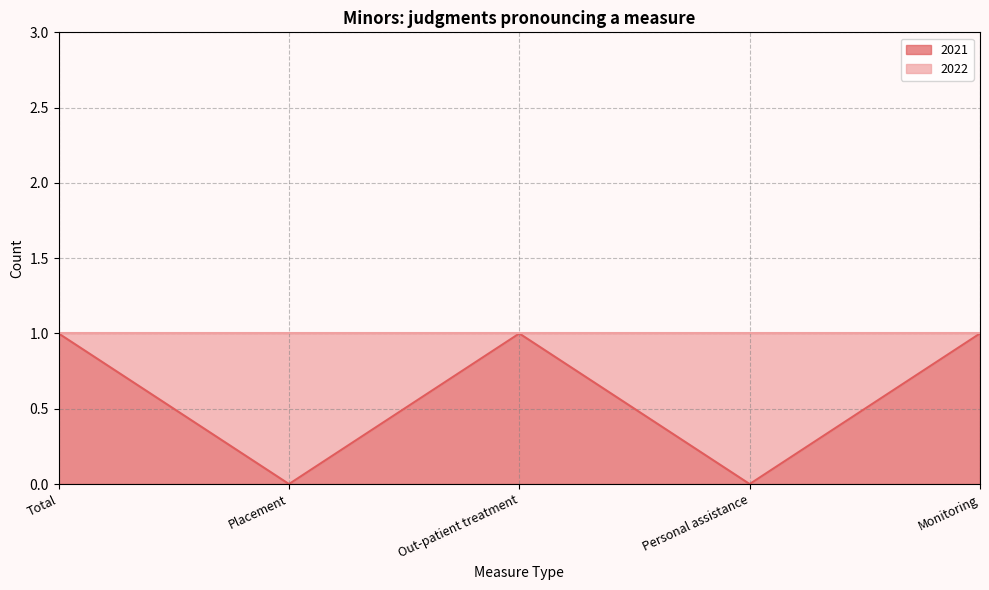

What is the greatest value displayed?

1